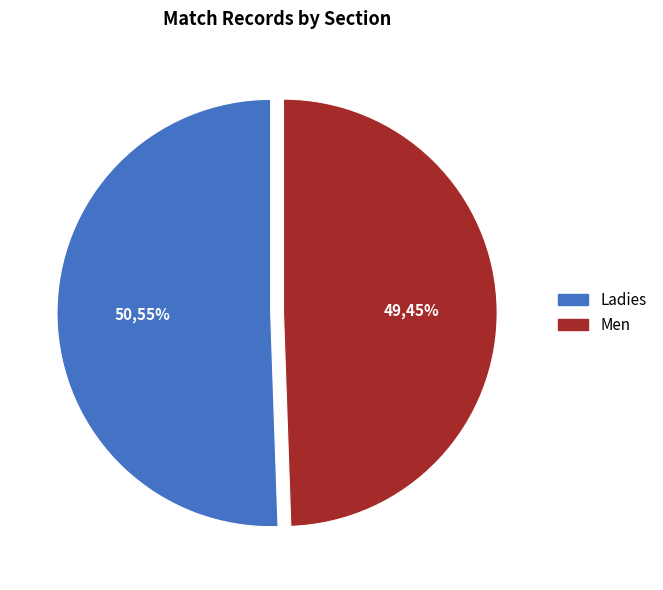

Which slice is the smallest?

Men